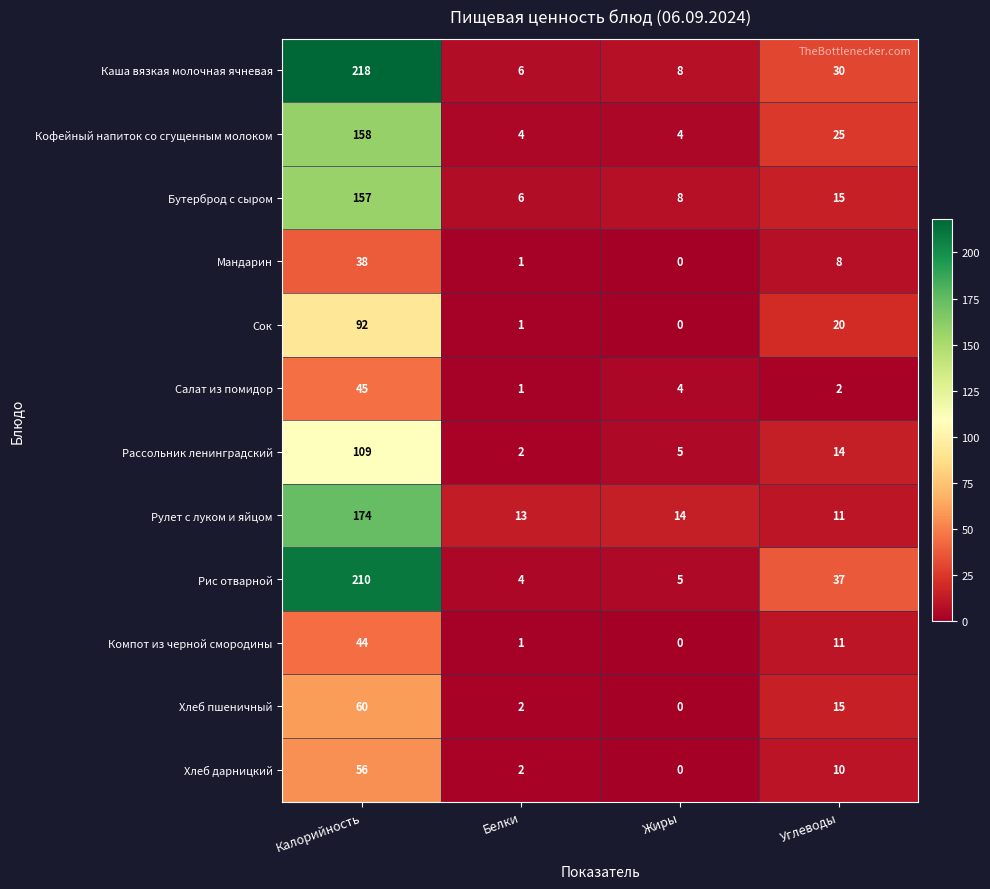

Count the number of categories in the chart.

4